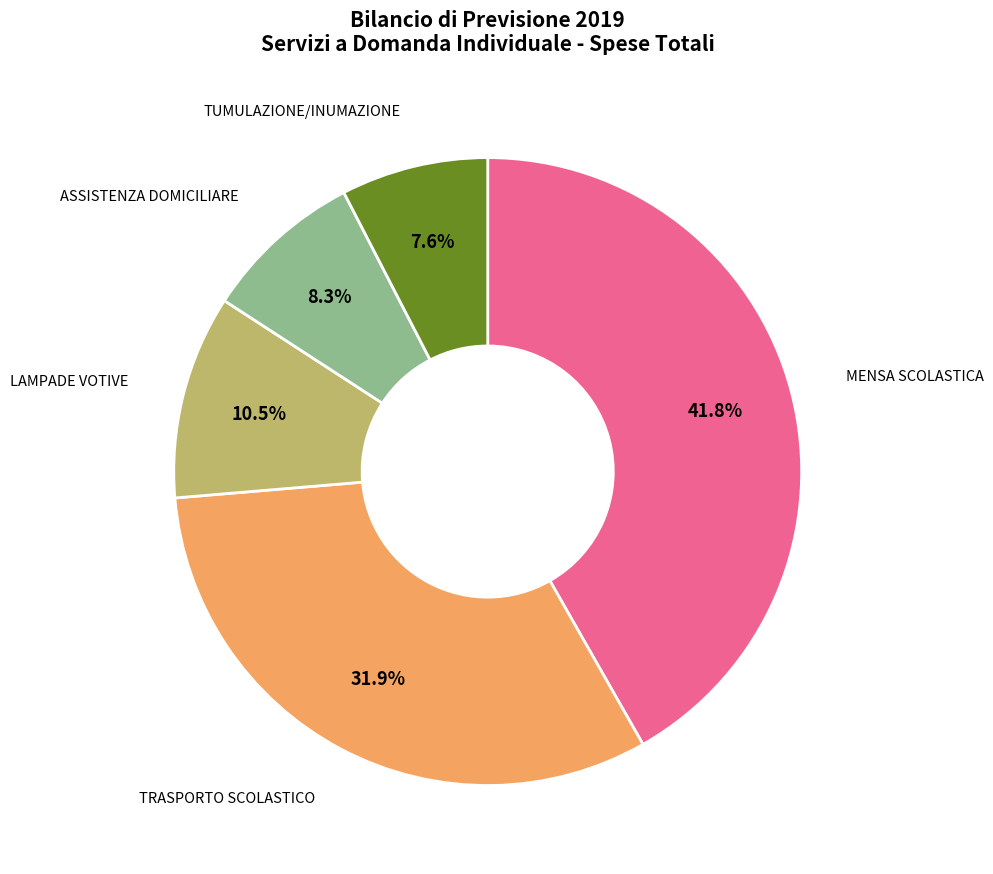

Is there a majority slice in this chart?

No